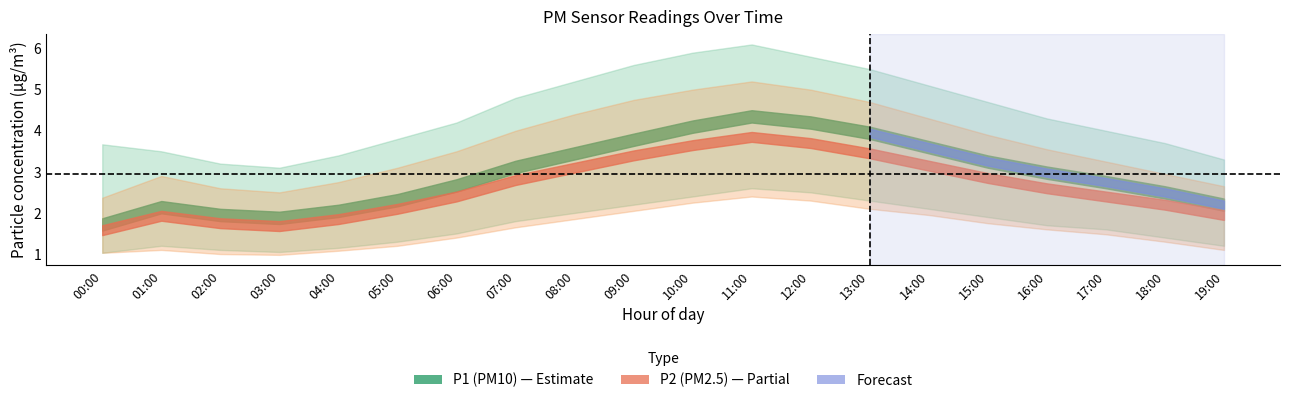

Is it true that P2 equals 2.1 at 05:00?

True